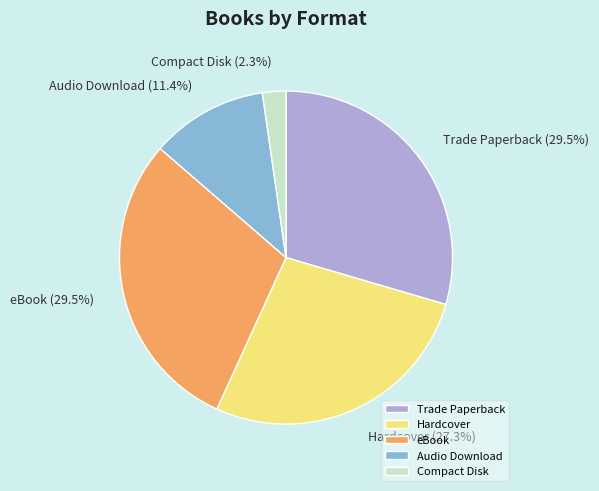

Is Audio Download the majority of the pie?

No